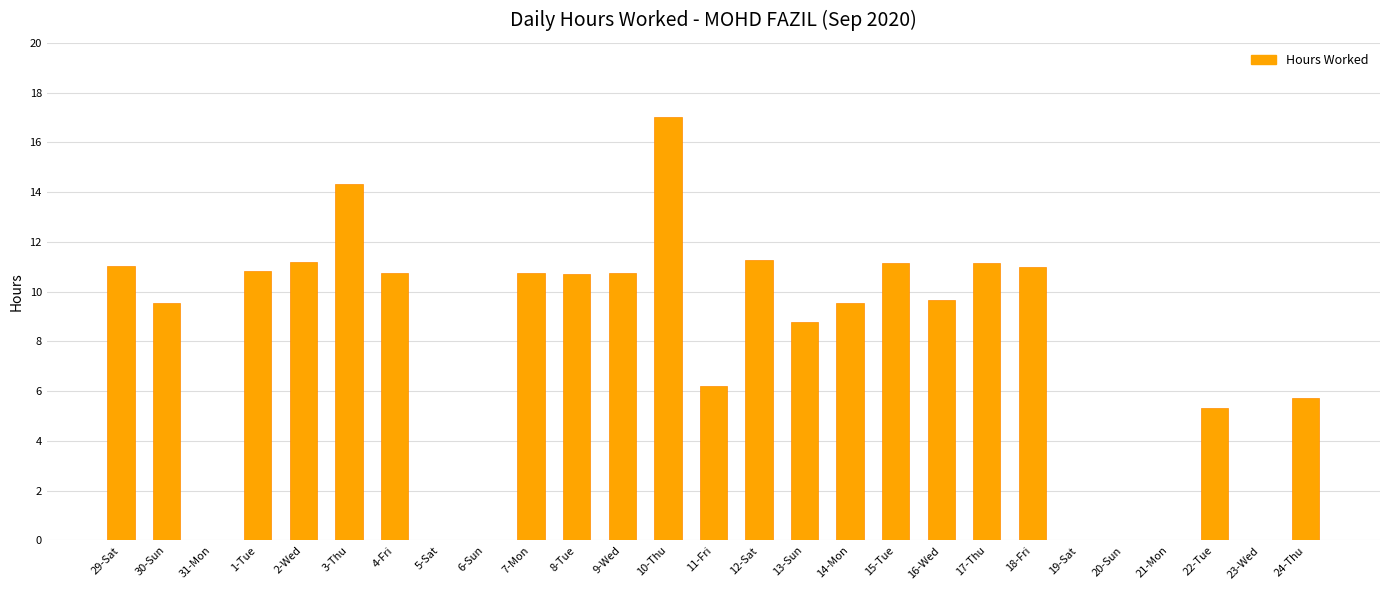

What is the sum of the values at 7-Mon and 17-Thu?

21.9